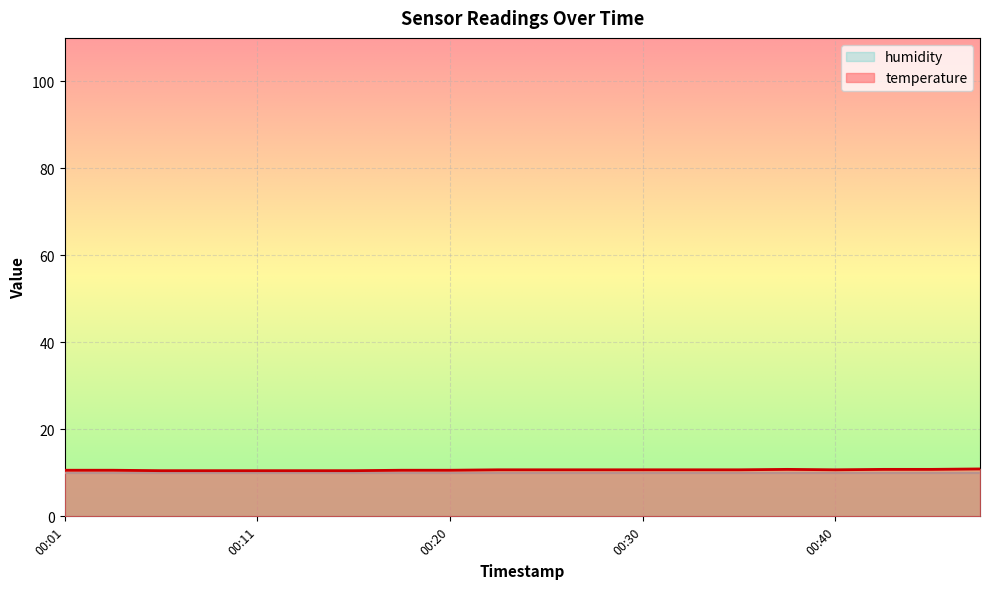

What is the value of the 7th point from the left?

10.5